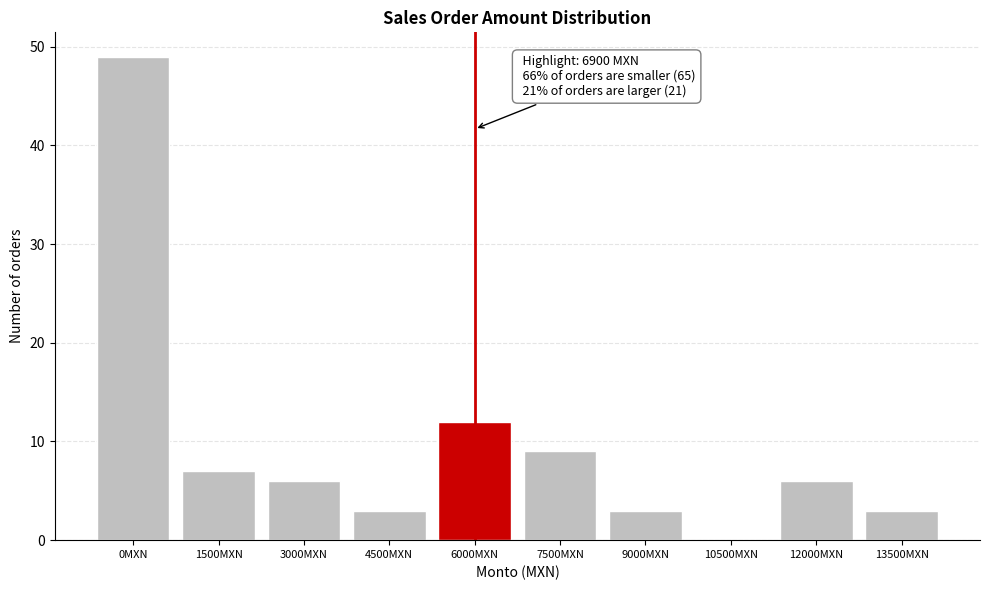

Reading left to right, transcribe all the data shown in this chart.

0MXN=49	1500MXN=7	3000MXN=6	4500MXN=3	6000MXN=12	7500MXN=9	9000MXN=3	10500MXN=0	12000MXN=6	13500MXN=3